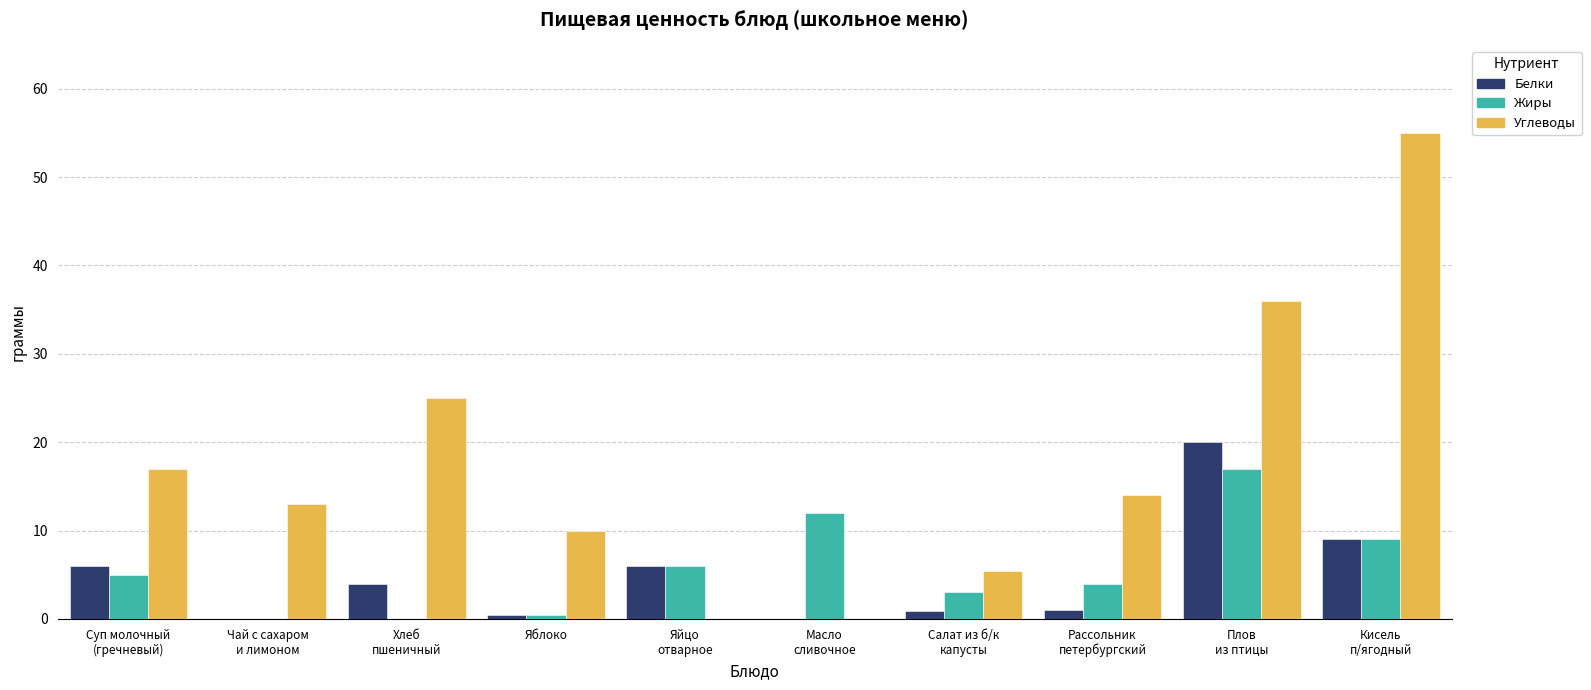

What is the difference between the Жиры values at Плов
из птицы and Суп молочный
(гречневый)?

12.0